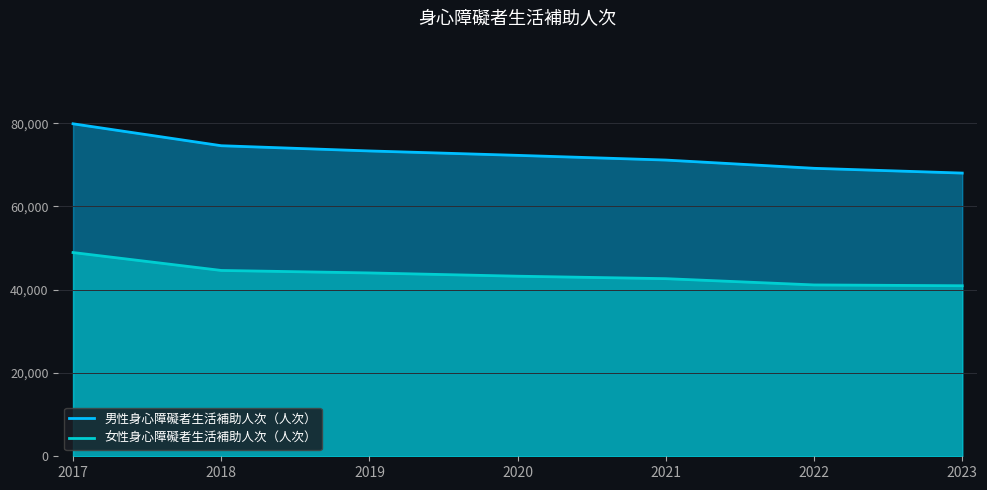

At how many categories does at least one series exceed 49604?

7